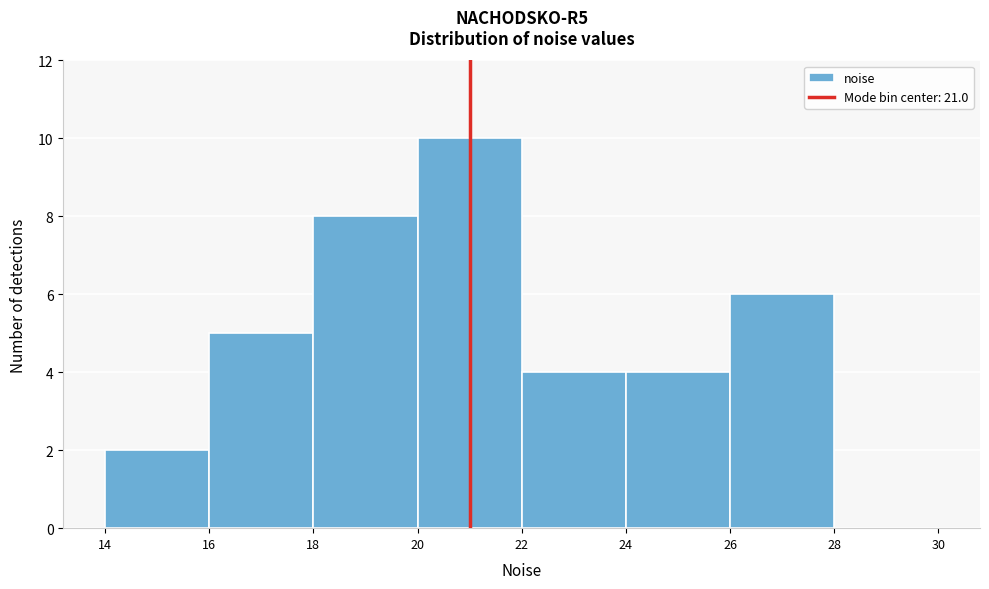

How tall is the bar that spans 20 to 22 on the x-axis? The values are not printed on the chart, so give them approximately, as read against the axis.

10